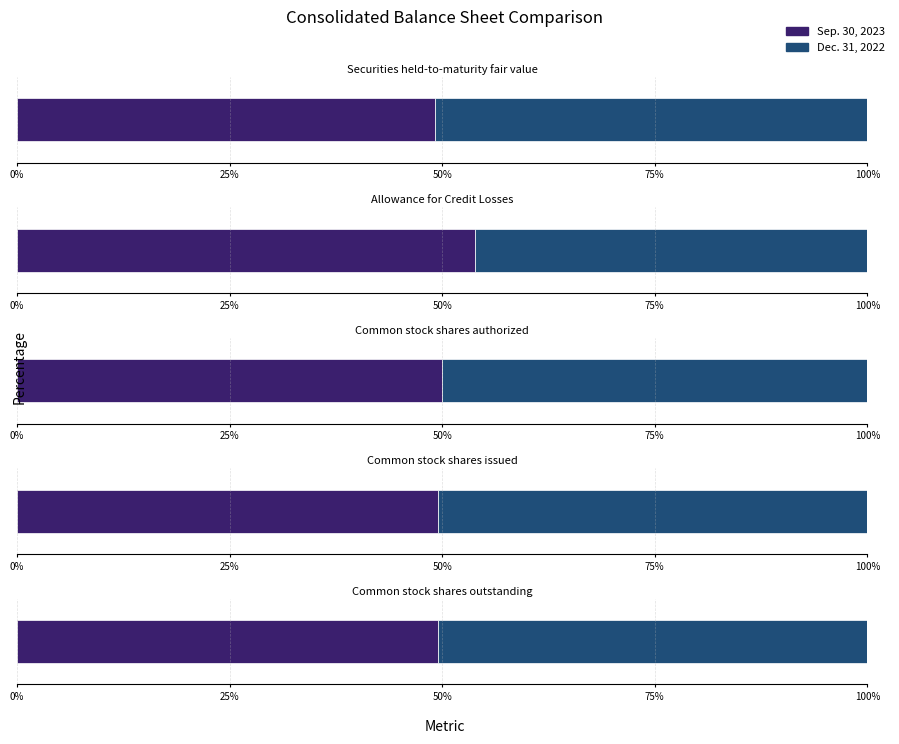

What are all the series names shown in the legend?

Sep. 30, 2023, Dec. 31, 2022